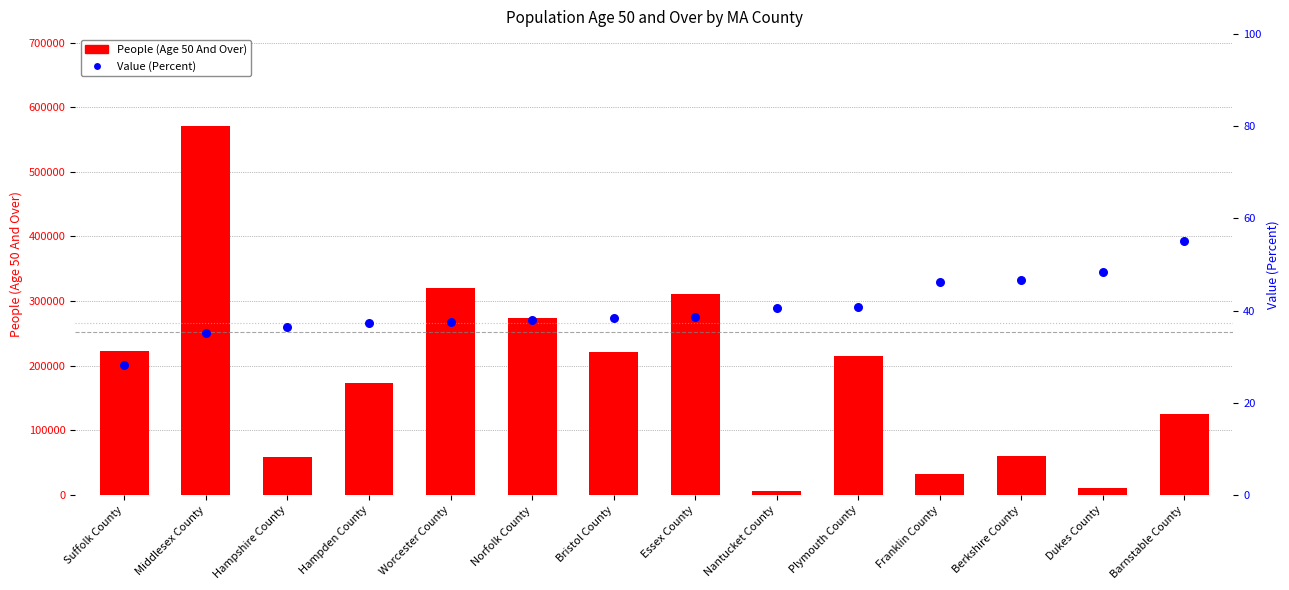

Which series has the largest total across all categories?

People (Age 50 And Over)